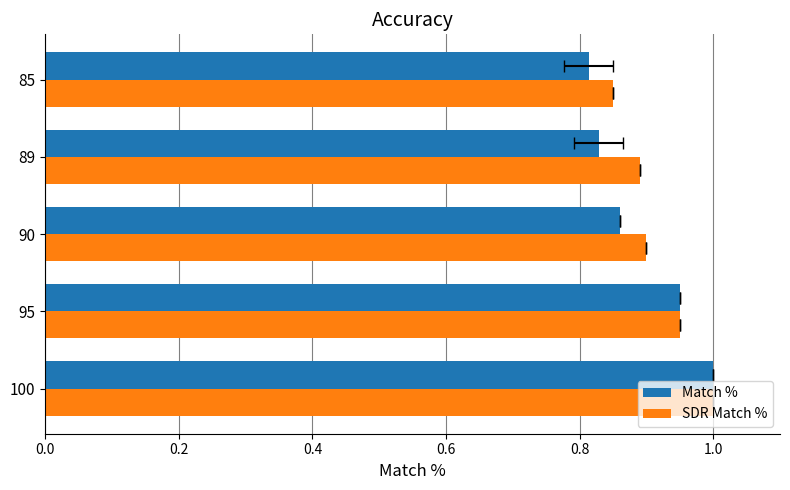

What are all the series names shown in the legend?

Match %, SDR Match %